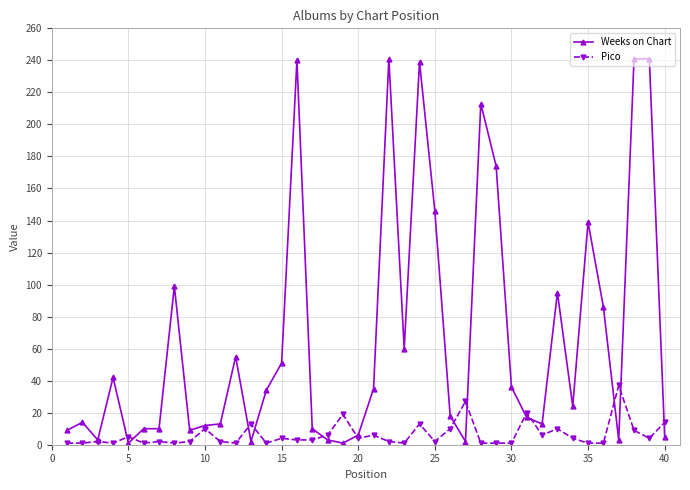

Which series has the widest spread of values?

Weeks on Chart